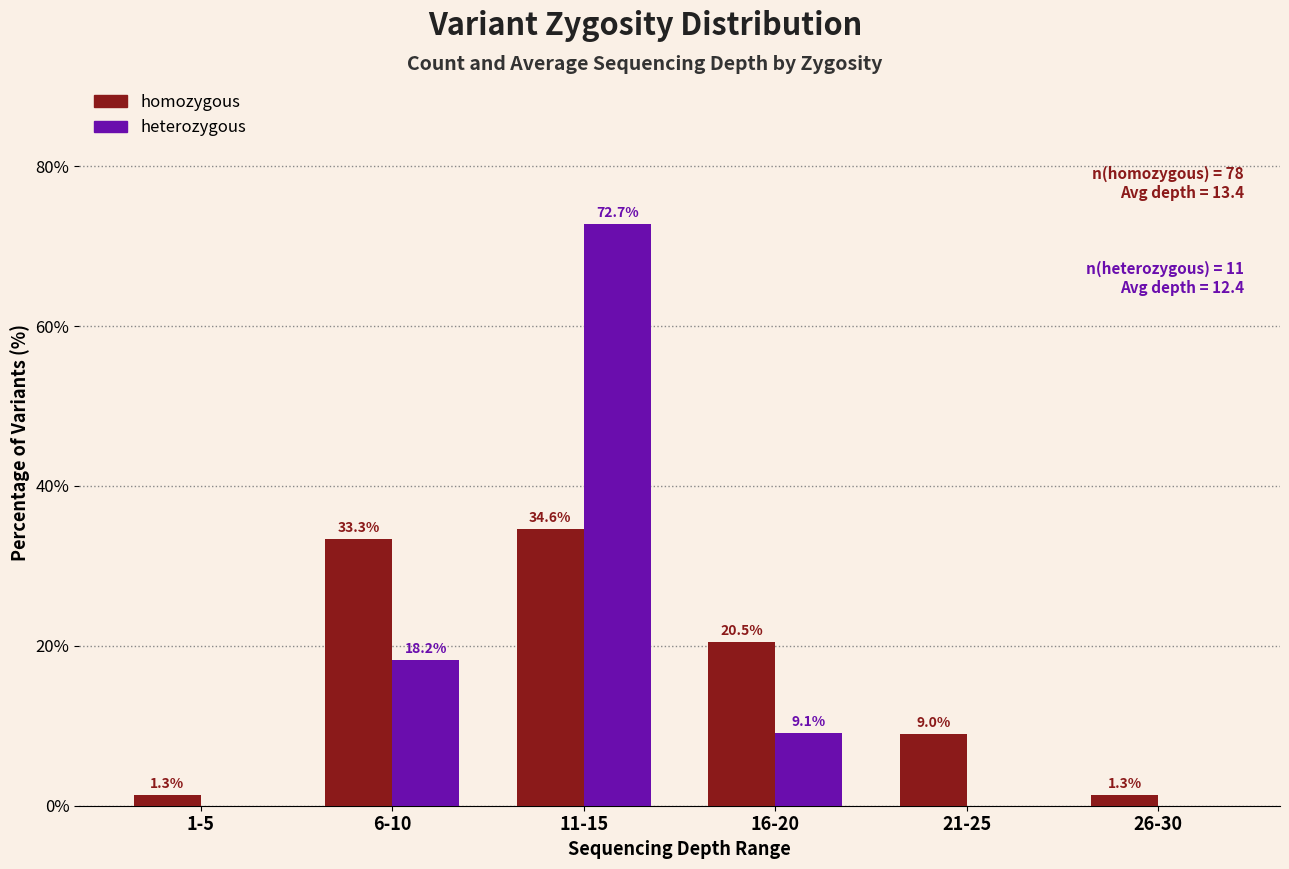

Between 6-10 and 11-15, which series saw the biggest shift?

heterozygous